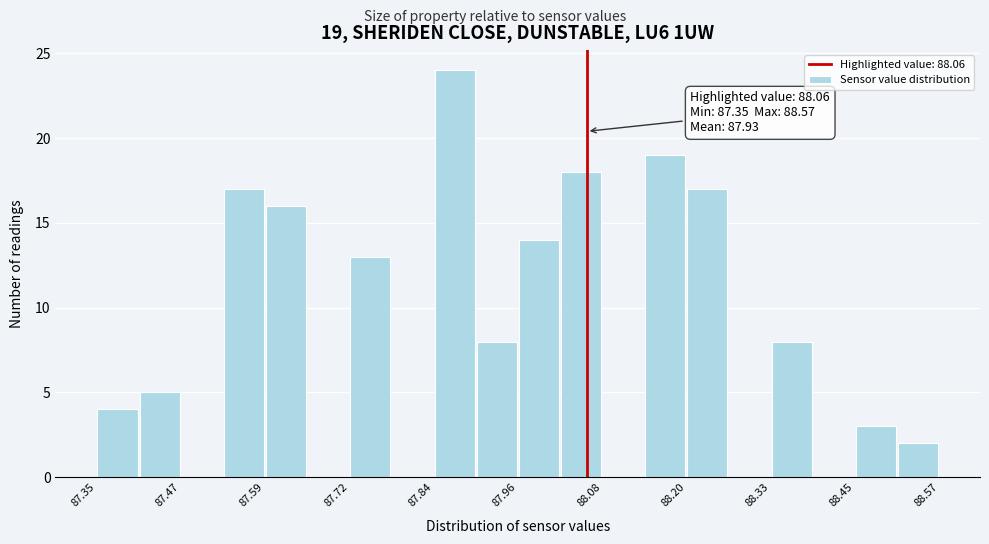

Read against the x-axis, roughly where is the centre of the tallest bar?

87.86